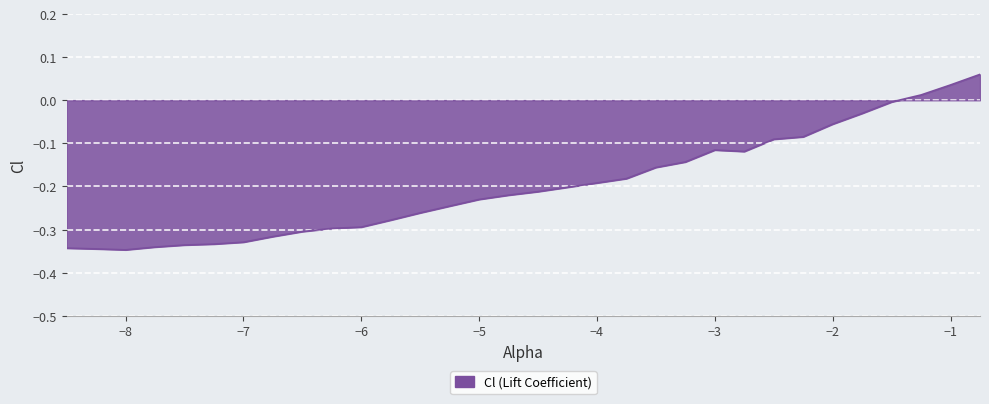

What is the difference between the maximum and minimum values?

0.4